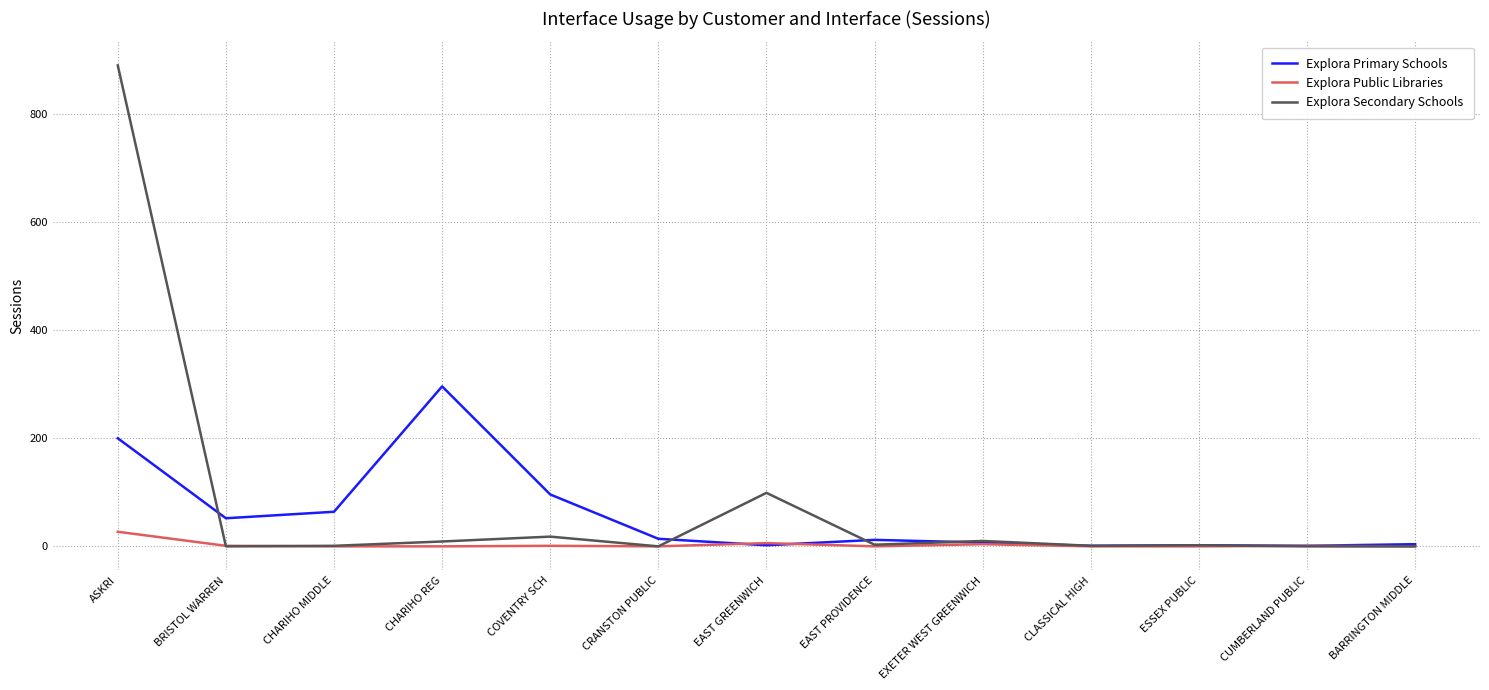

What are all the series names shown in the legend?

Explora Primary Schools, Explora Public Libraries, Explora Secondary Schools